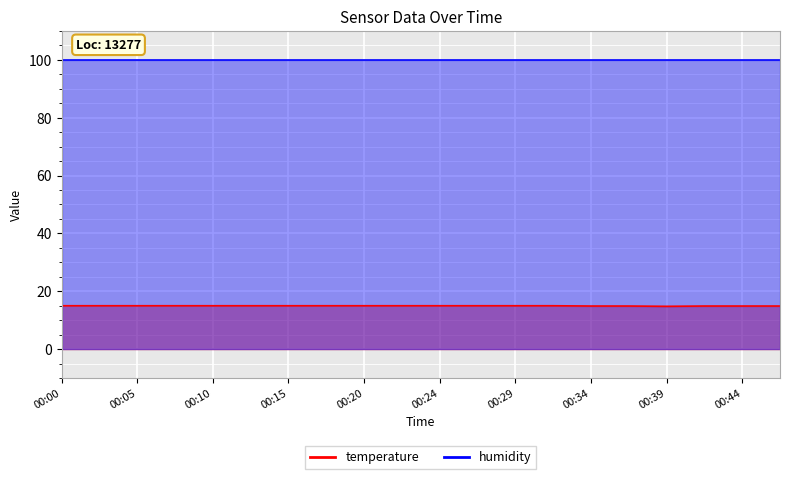

List the labels in order of value, smallest first.

00:39, 00:34, 00:37, 00:41, 00:44, 00:46, 00:00, 00:03, 00:05, 00:07, 00:10, 00:12, 00:15, 00:17, 00:20, 00:22, 00:24, 00:27, 00:29, 00:32